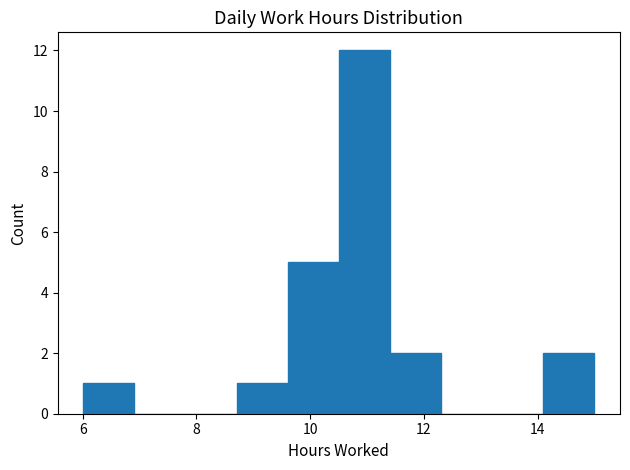

Reading left to right, transcribe this chart: for each bar, give the range it covers on the x-axis and its height. Neither the bar edges nor the heights are printed on the chart, so give them approximately, as read against the axes.

6.0 to 7.0: 1
7.0 to 7.8: 0
7.8 to 8.8: 0
8.8 to 9.6: 1
9.6 to 10.6: 5
10.6 to 11.4: 12
11.4 to 12.4: 2
12.4 to 13.2: 0
13.2 to 14.2: 0
14.2 to 15.0: 2